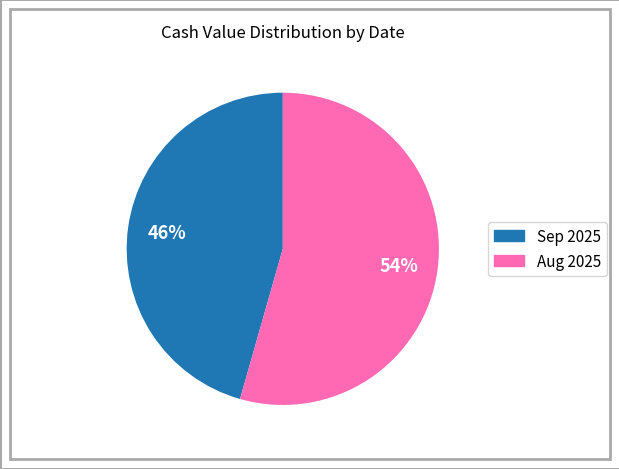

How many segments does this pie chart have?

2